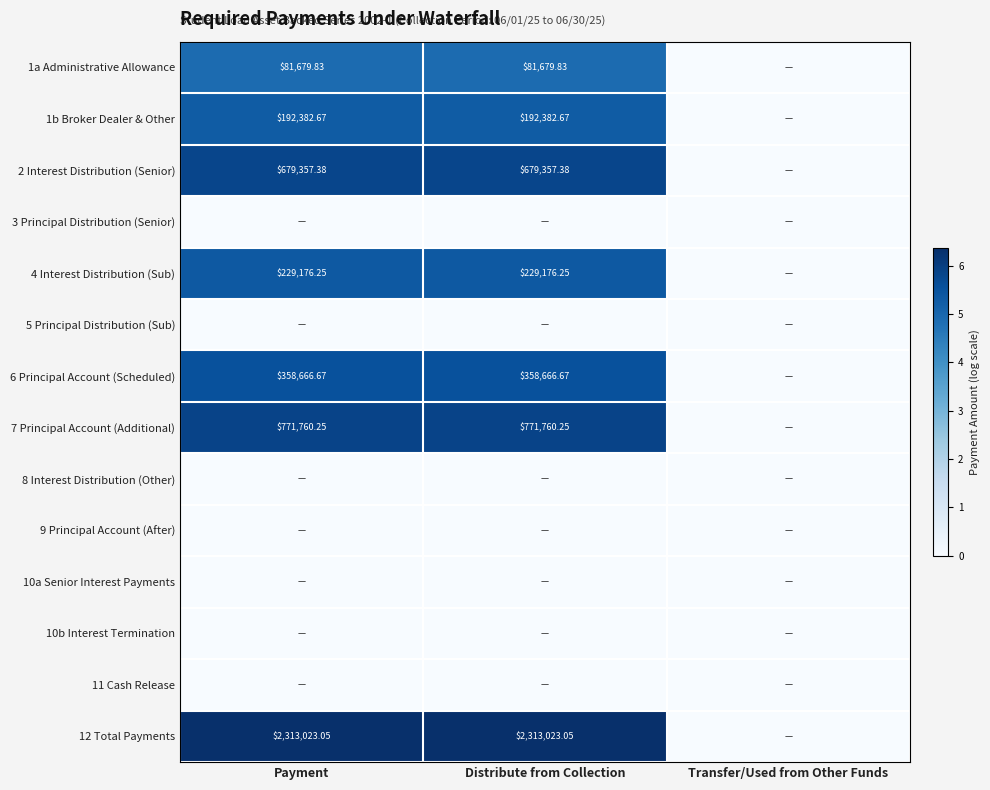

Is it true that 2 Interest Distribution (Senior) equals 5.8 at Payment?

True